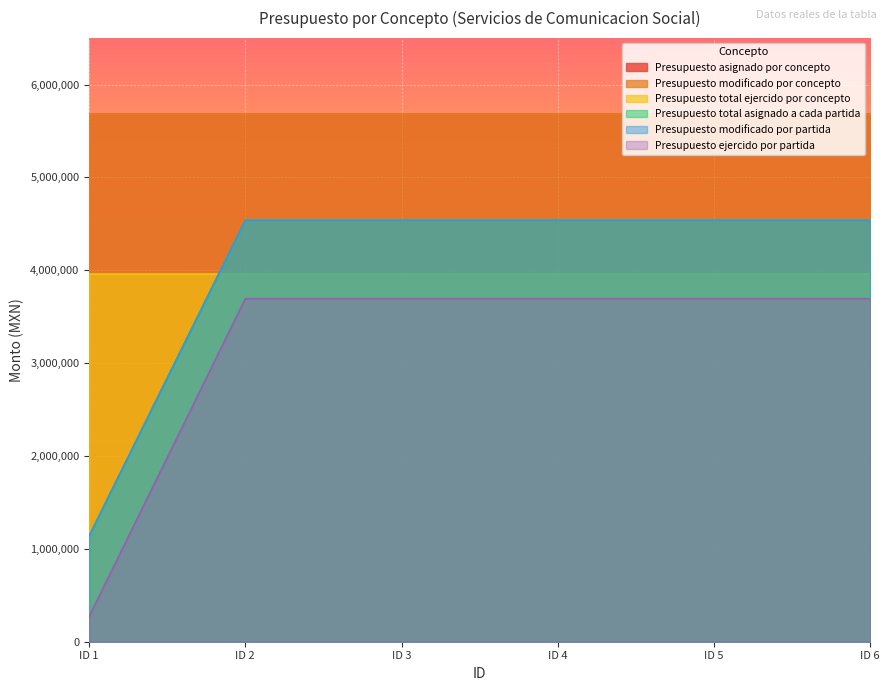

What is the average value of the Presupuesto total asignado a cada partida series?

3973333